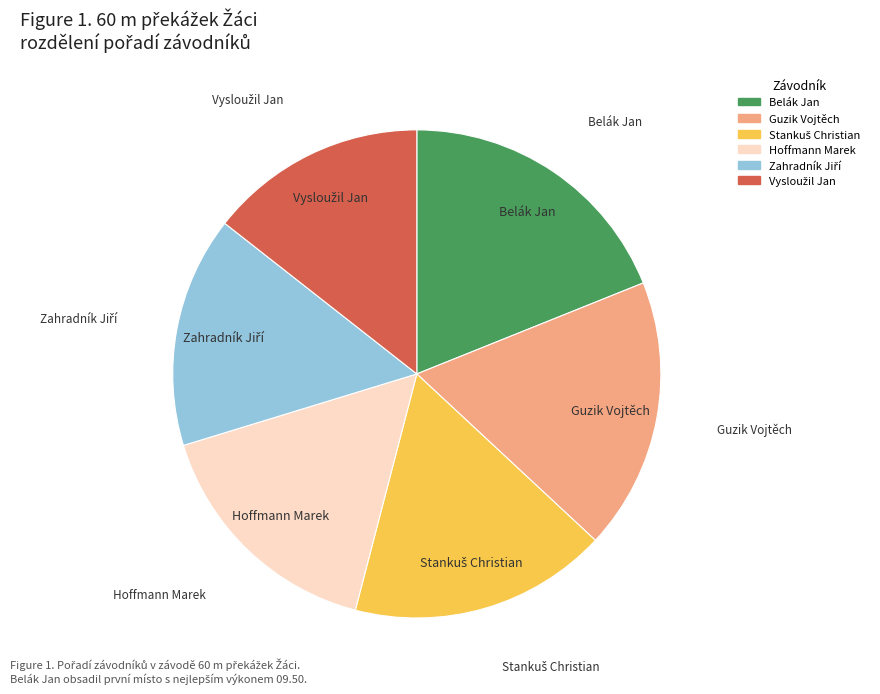

The Hoffmann Marek slice represents 29% of the pie. True or false?

False